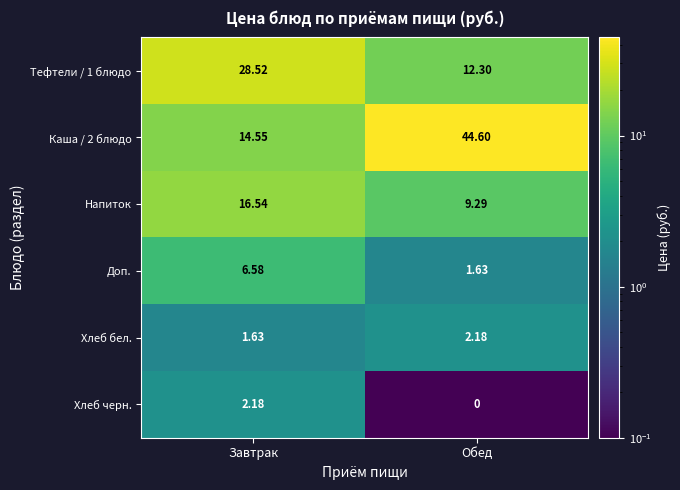

What is the spread (max minus min) of values at Завтрак?

26.9